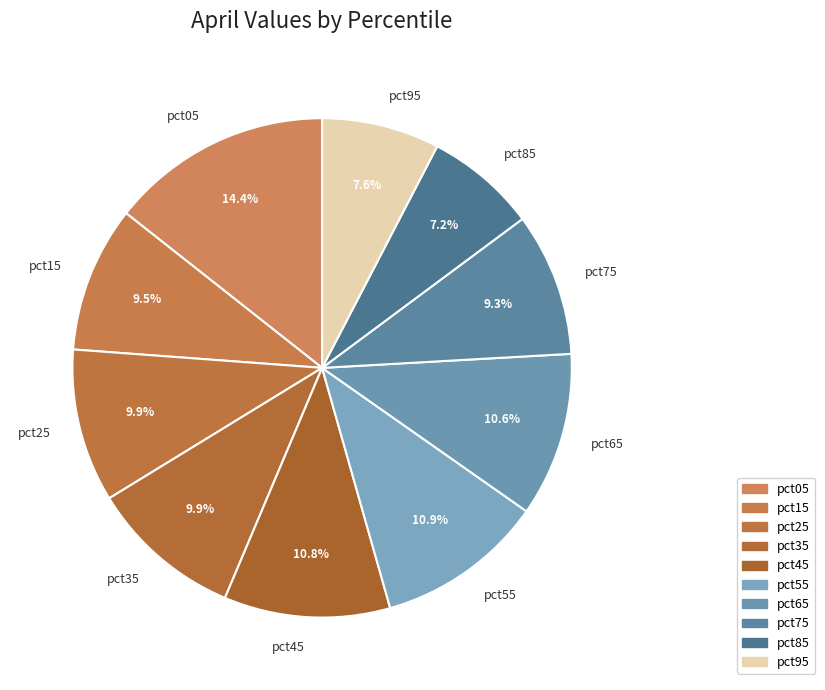

Count the number of slices in the pie.

10